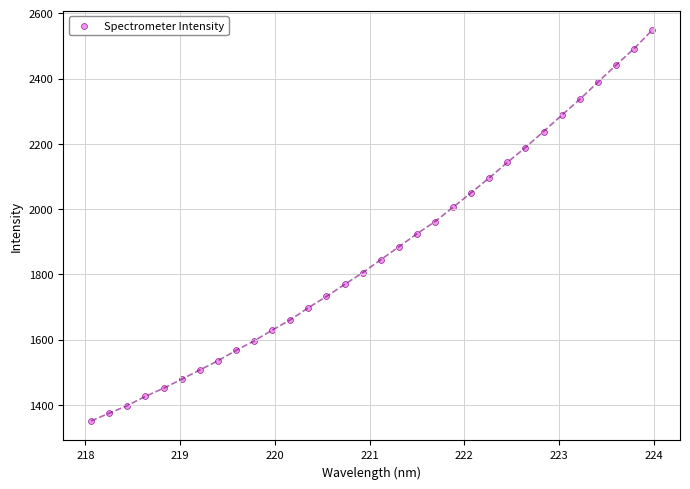

What is the range of Y values (max minus min)?

1196.5